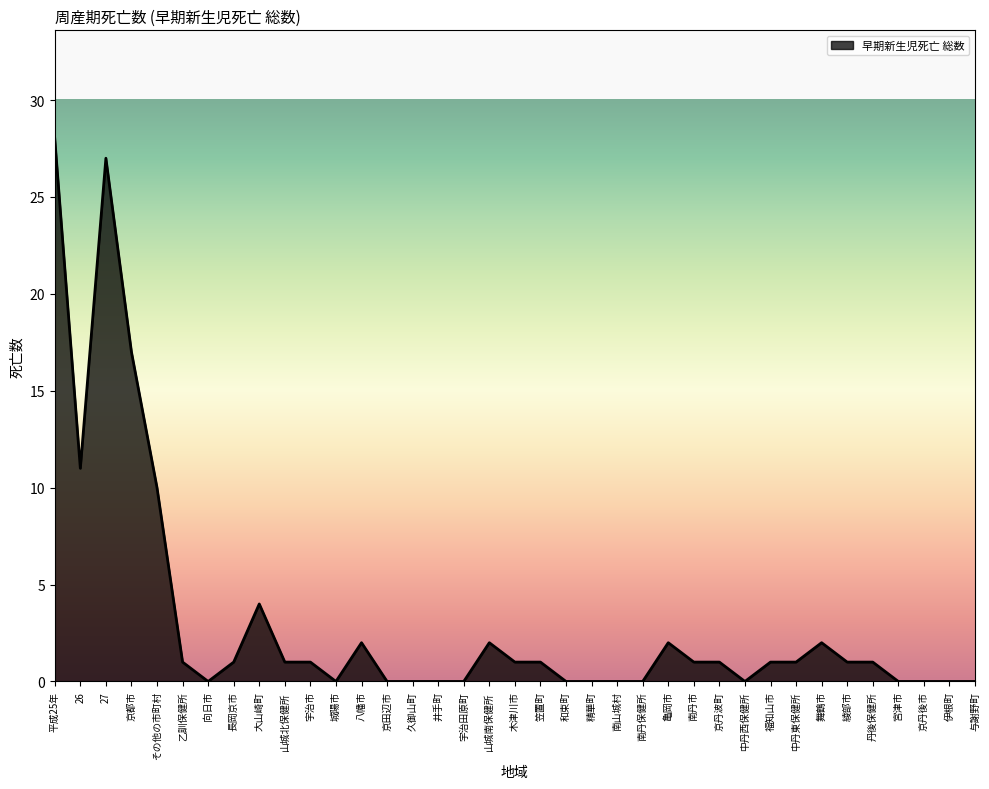

What is the average value?

3